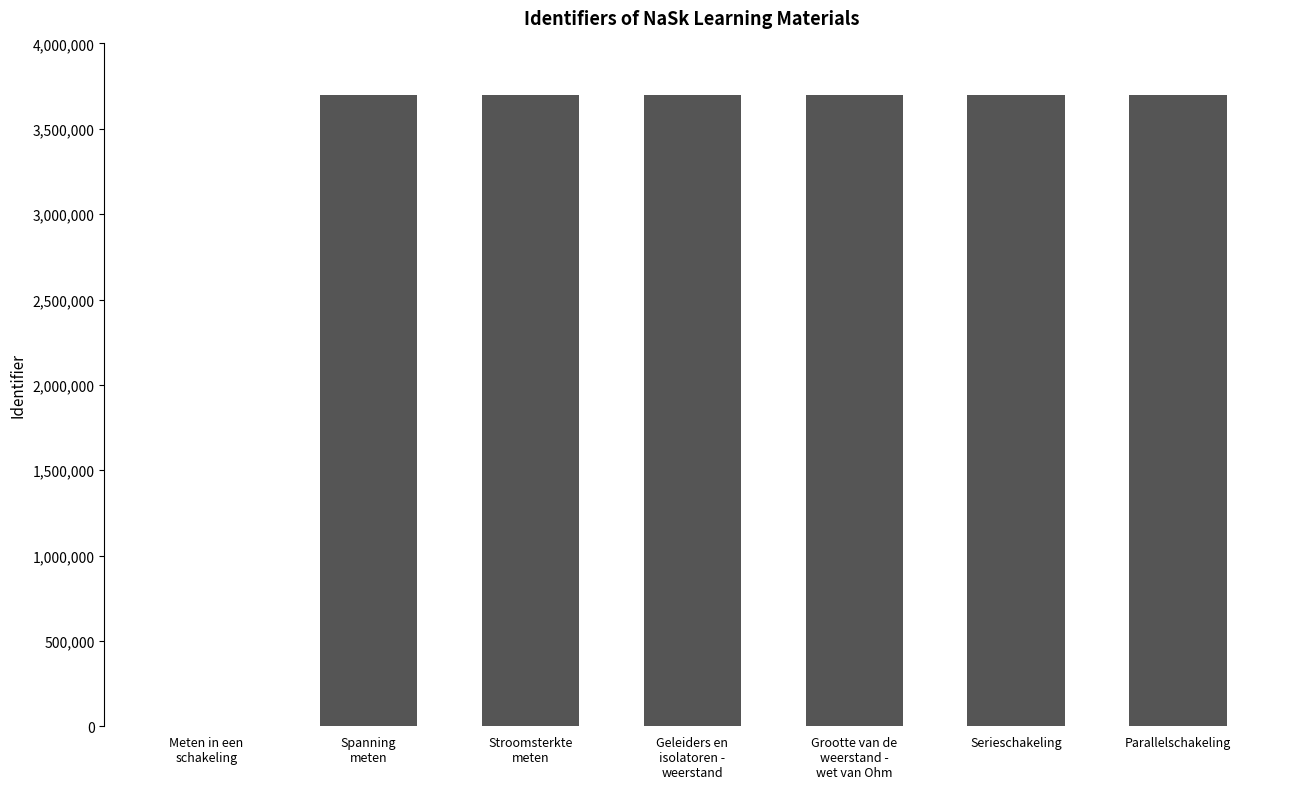

What is the sum of all values?

22200346